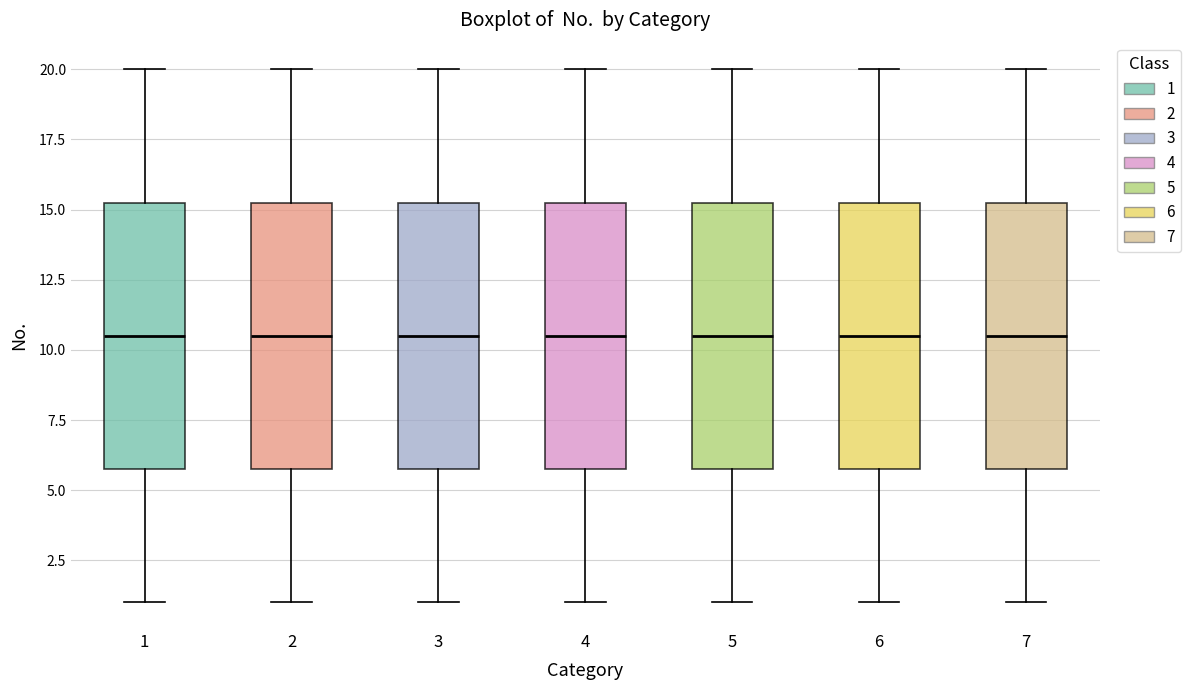

Where does the upper whisker of the box at x = 5 end on the y-axis? The values are not printed on the chart, so give them approximately, as read against the axis.

20.0